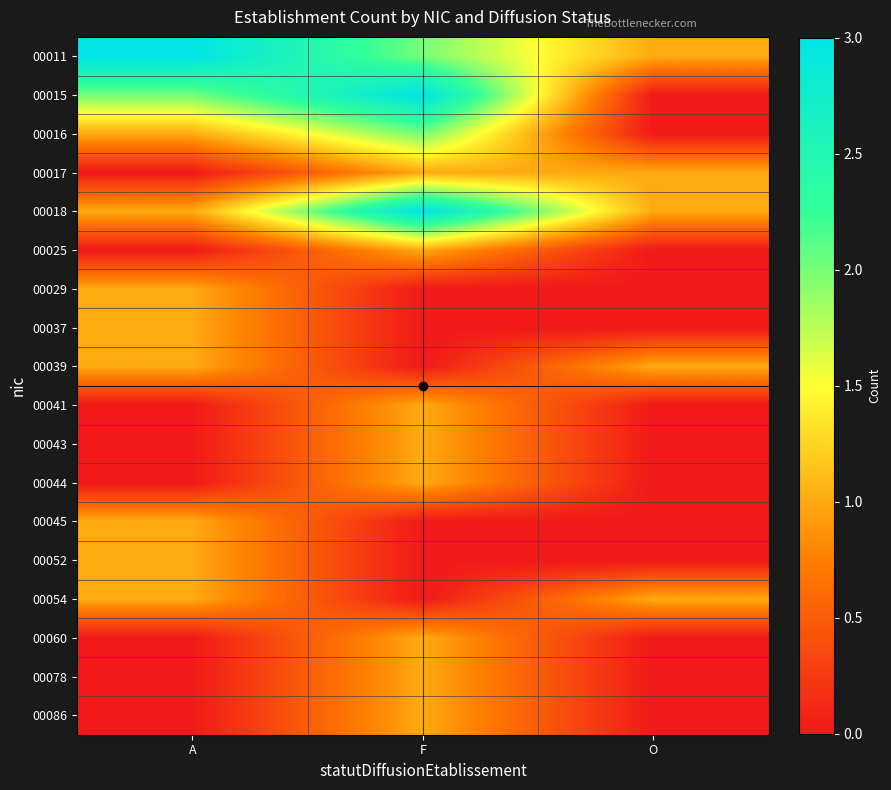

List the series in order of their peak value, highest first.

00011, 00015, 00018, 00016, 00017, 00025, 00029, 00037, 00039, 00041, 00043, 00044, 00045, 00052, 00054, 00060, 00078, 00086